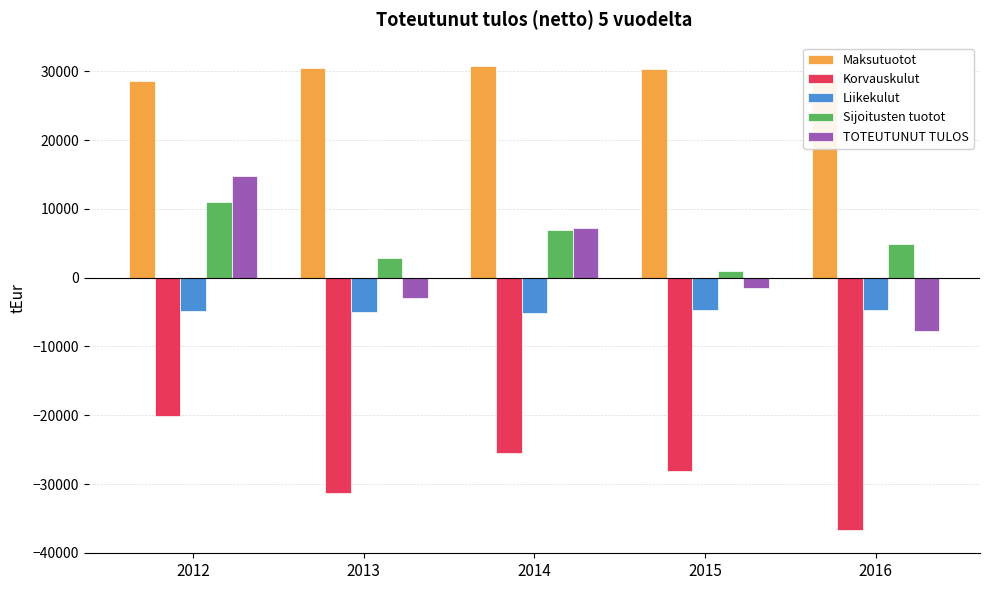

What is the minimum value shown in the chart?

-36692.9